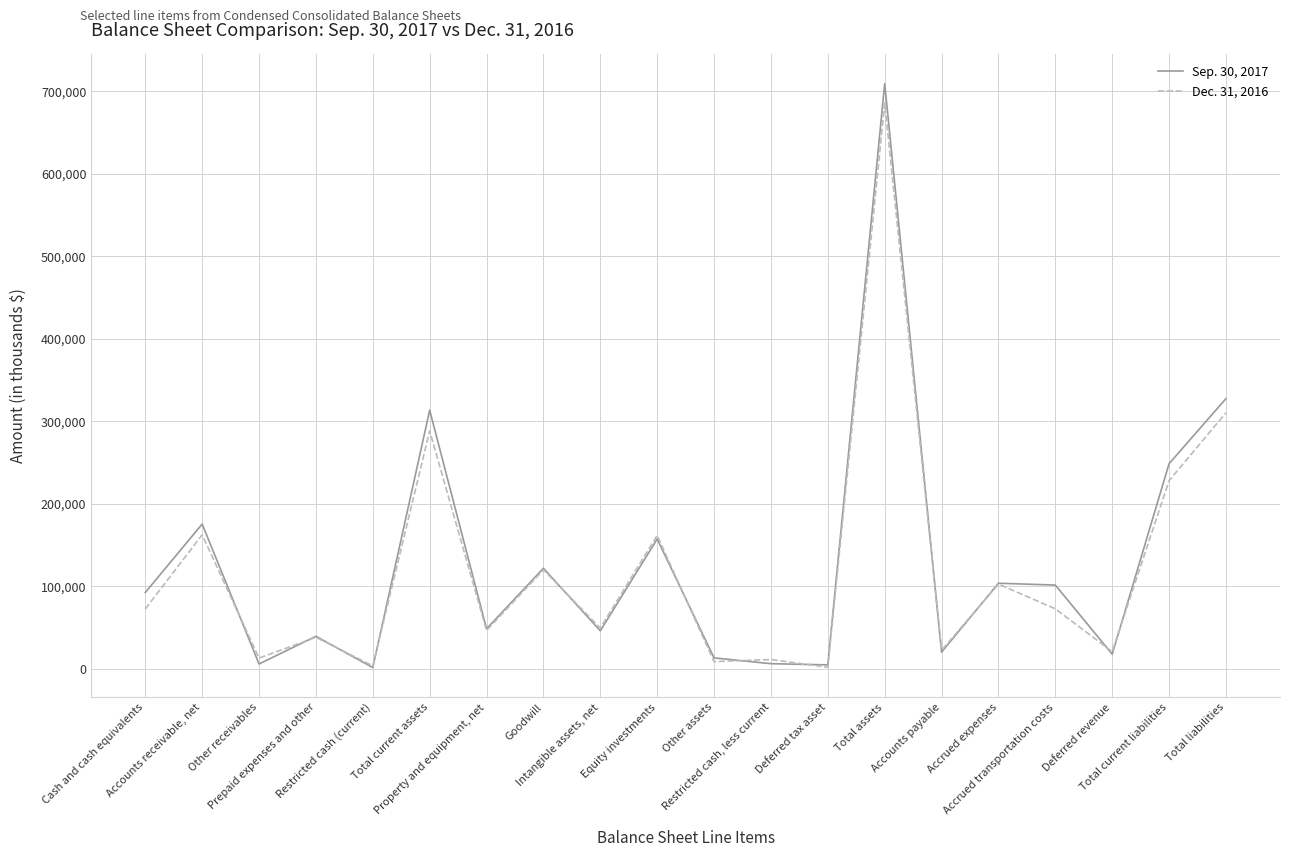

Does the chart display data point markers on the line(s)?

No